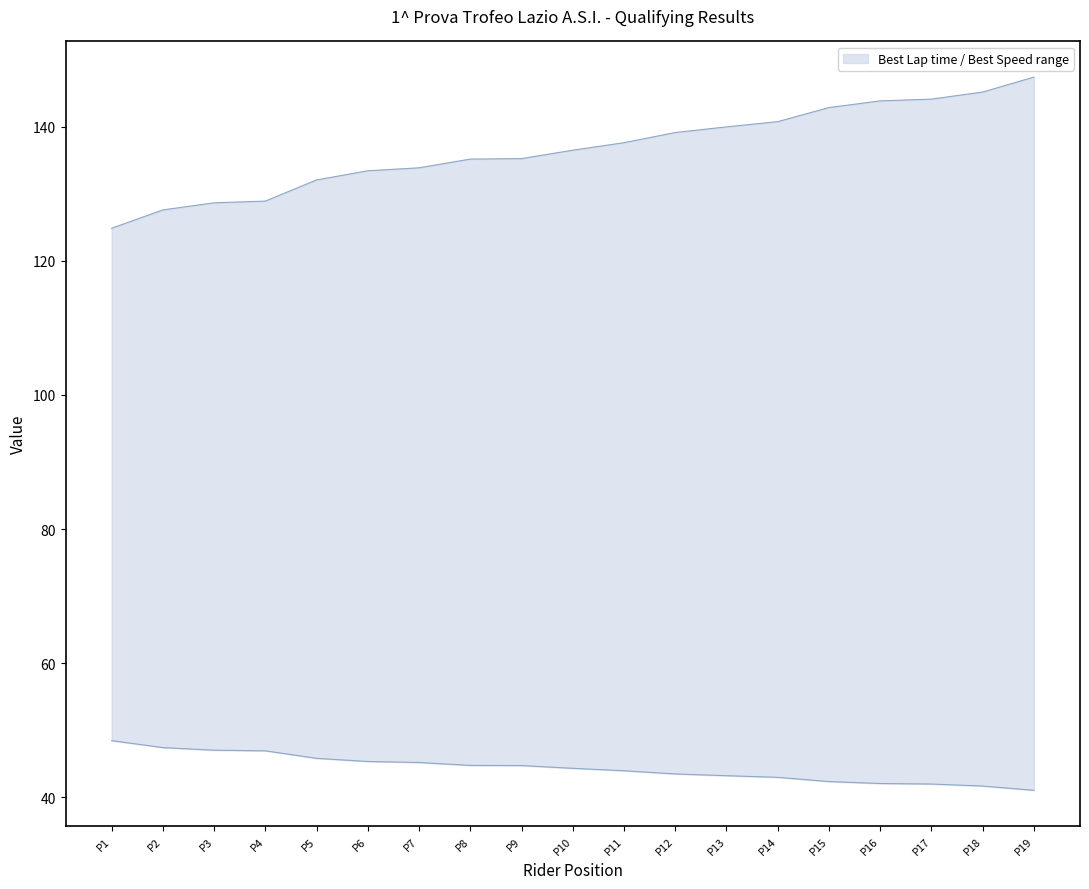

Which series has the largest total across all categories?

Best Lap time